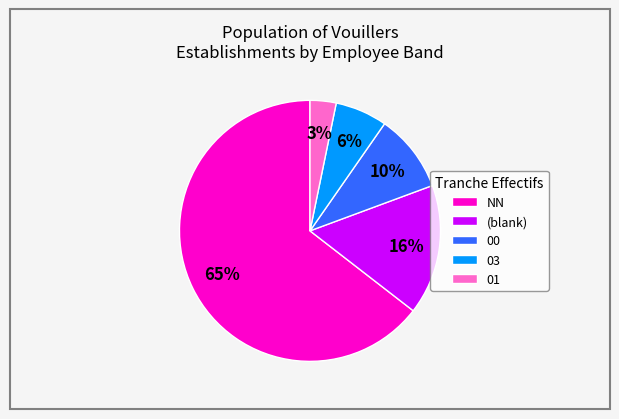

Is it true that 03 is 1% of the pie?

False